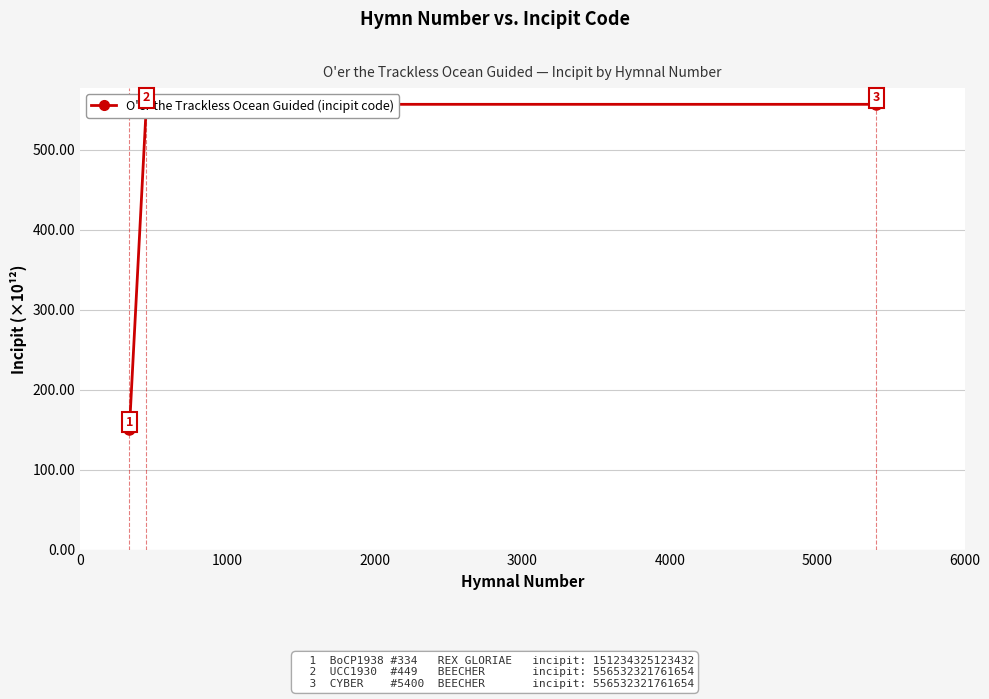

Count the number of data series in this chart.

1